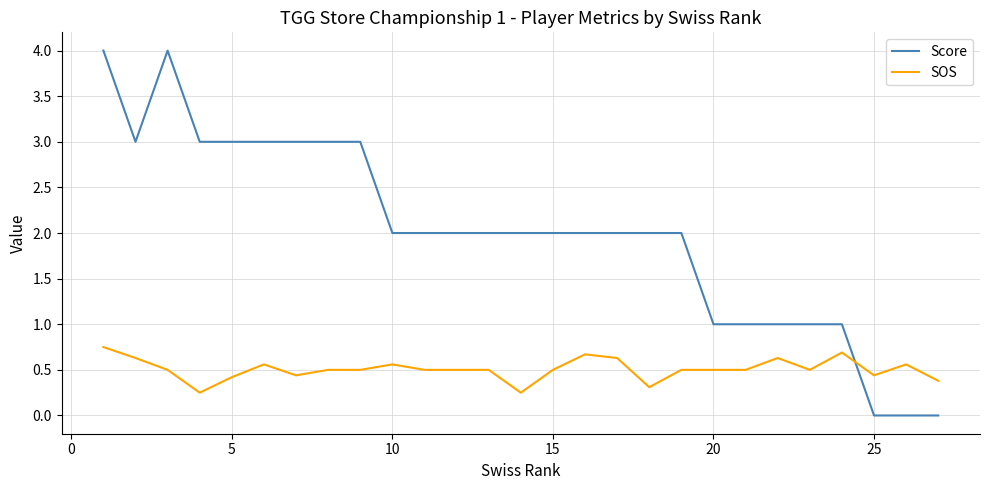

True or false: SOS and Score cross at least once.

True